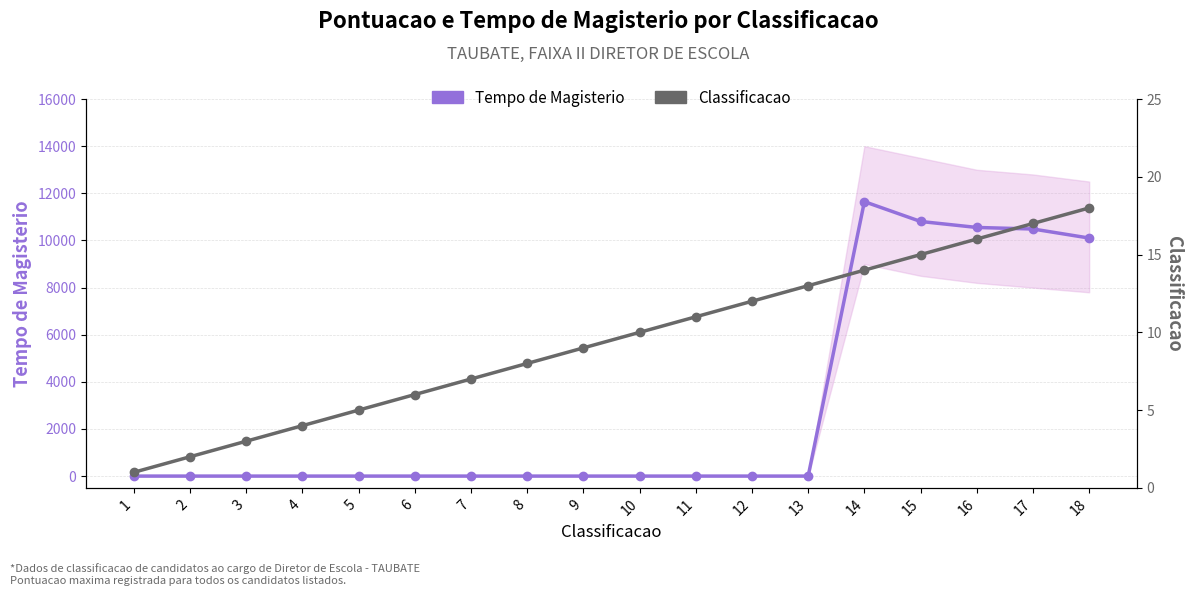

The Tempo de Magisterio series shows 17507 at 14. True or false?

False